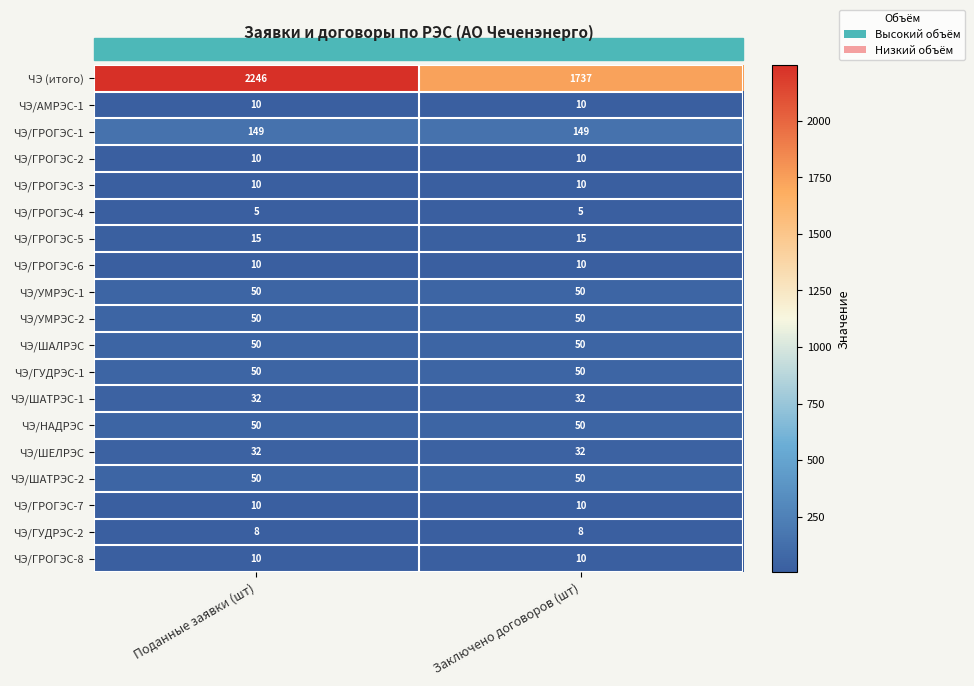

What value does the ЧЭ/ШЕЛРЭС series have at Поданные заявки (шт)?

32